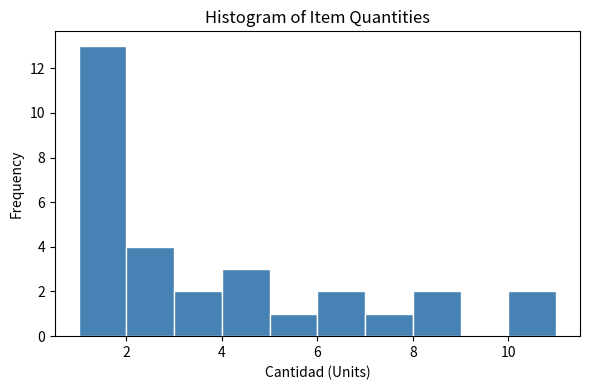

Reading left to right, list every bar in this chart as the range it spans on the x-axis followed by its height. The values are not printed on the chart, so give them approximately, as read against the axis.

1 to 2: 13
2 to 3: 4
3 to 4: 2
4 to 5: 3
5 to 6: 1
6 to 7: 2
7 to 8: 1
8 to 9: 2
9 to 10: 0
10 to 11: 2